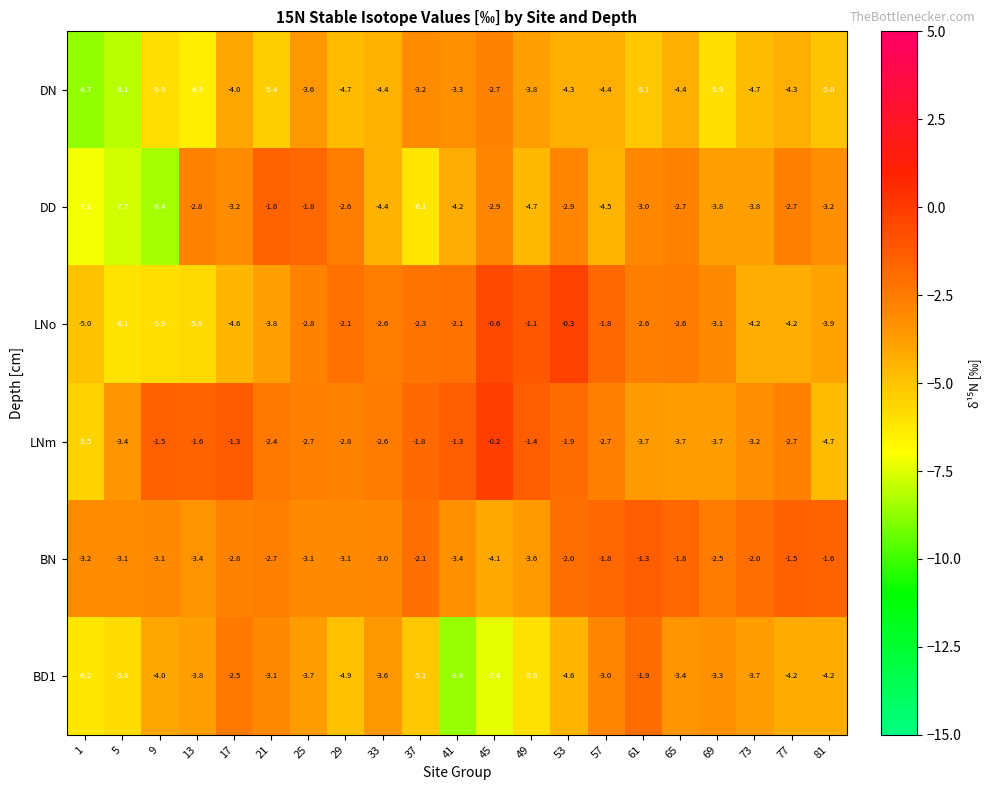

At 53, list the series in order from largest to smallest.

LNo, LNm, BN, DD, DN, BD1